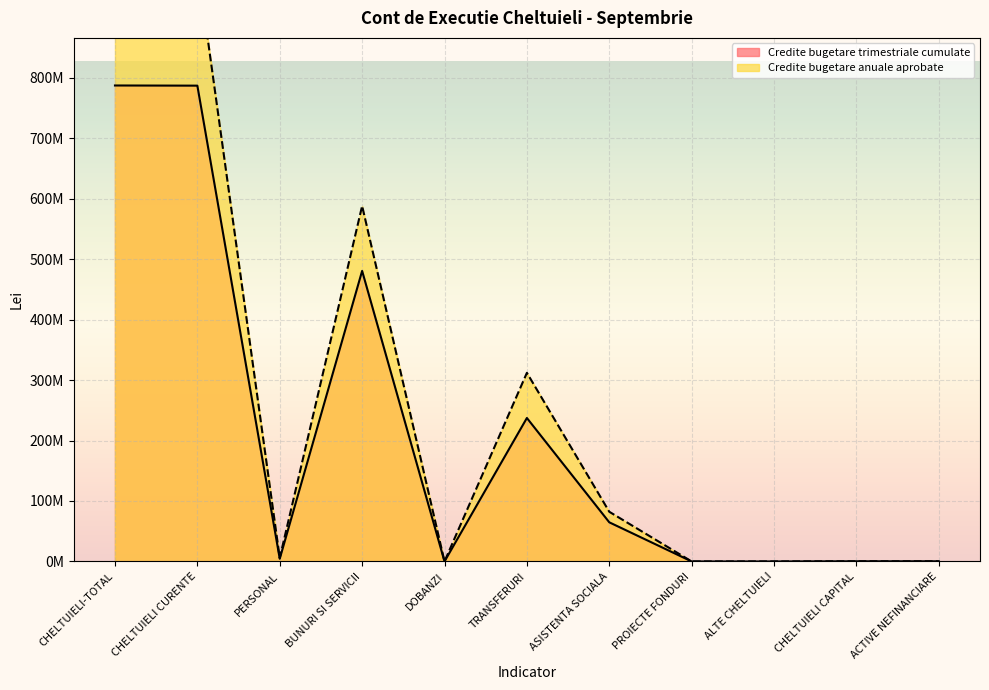

True or false: Credite bugetare trimestriale cumulate and Credite bugetare anuale aprobate cross at least once.

False